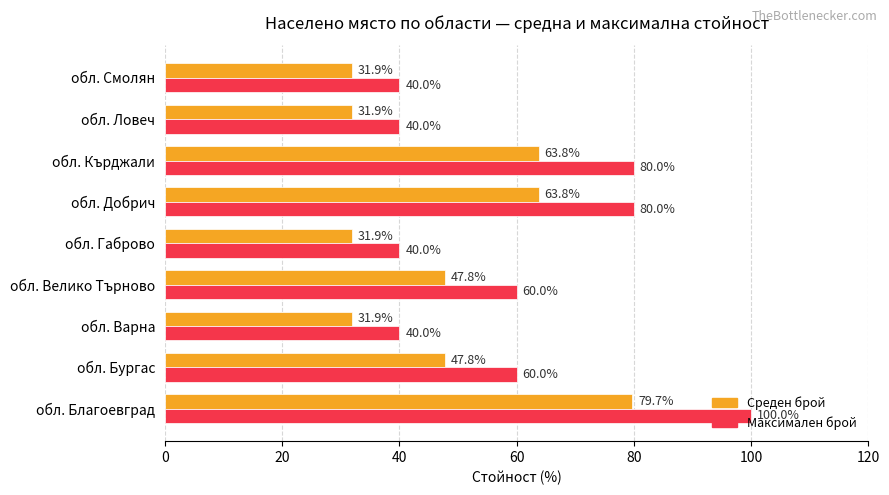

List the series in order of their peak value, highest first.

Максимален брой, Среден брой